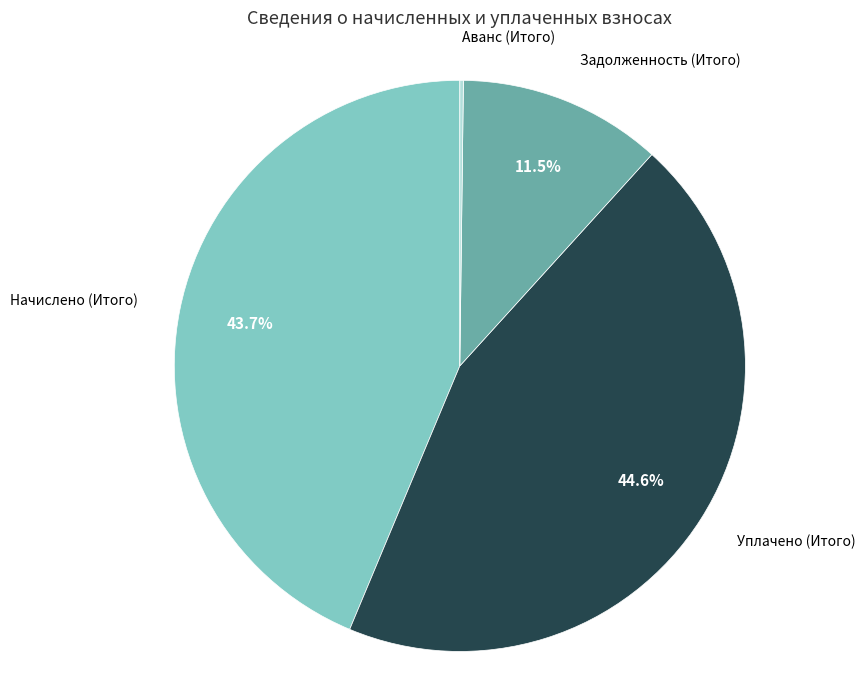

Does any single category account for the majority?

No